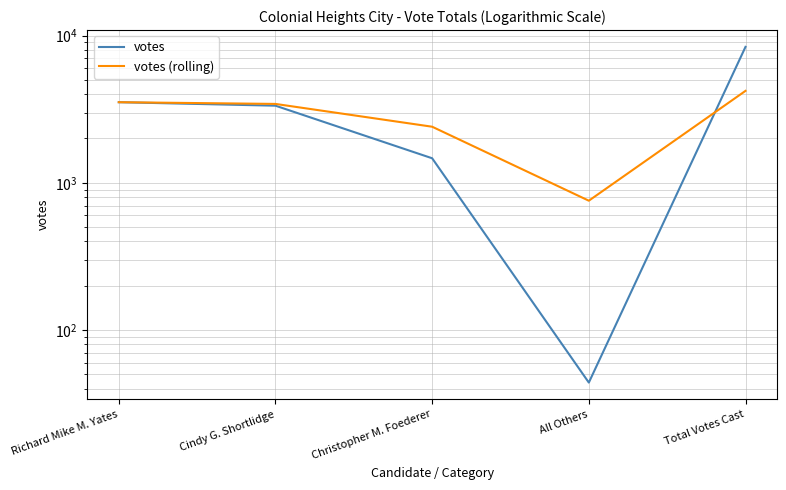

What is the average value of the votes (rolling) series?

2866.4